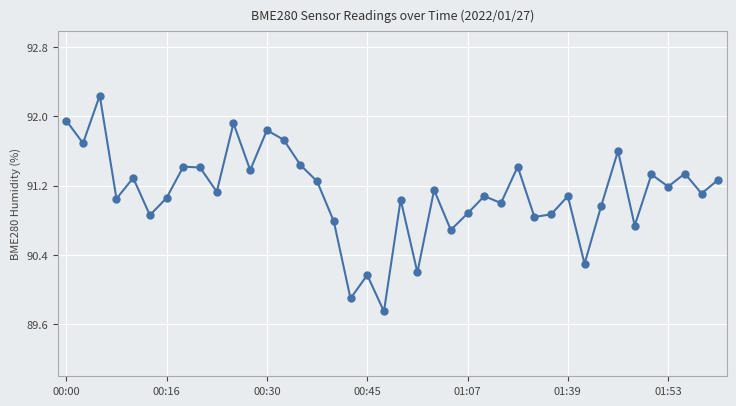

What is the difference between the maximum and second lowest values?

2.3